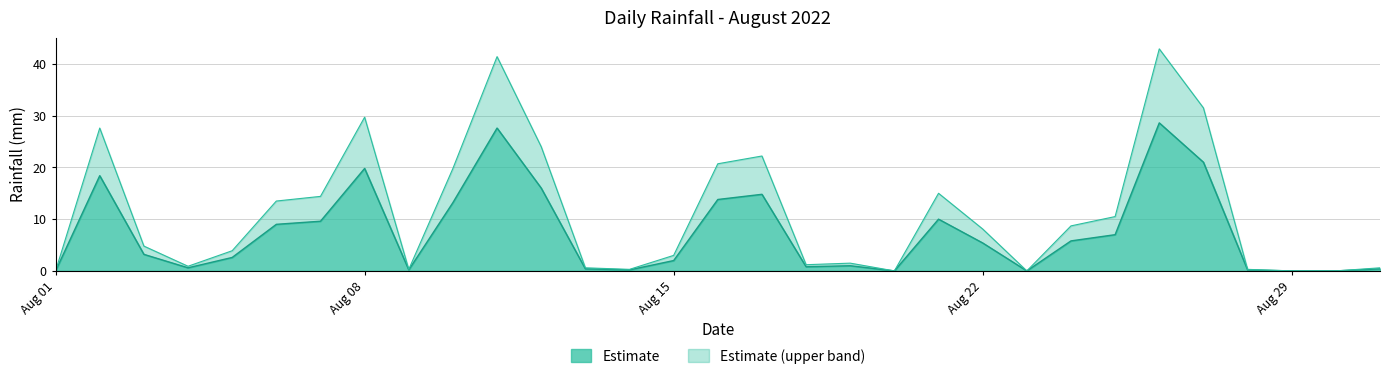

What is the maximum value for Estimate?

28.6